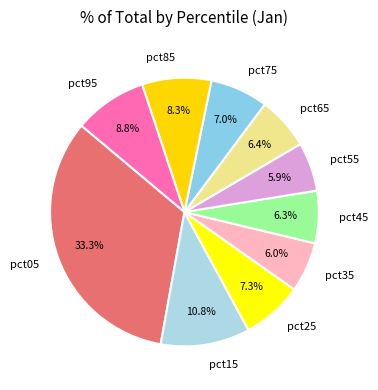

Is there any slice that represents more than half of the pie?

No